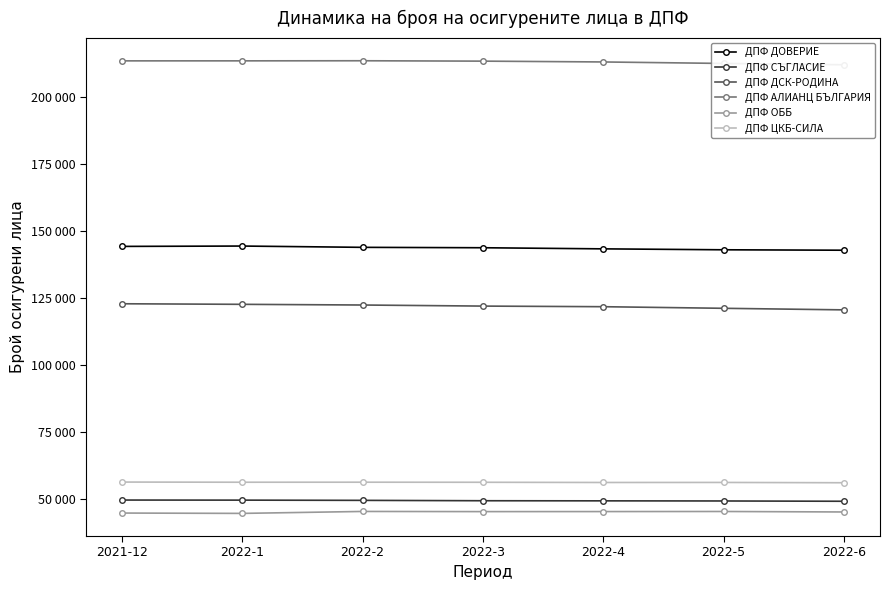

Reading left to right, transcribe all the data shown in this chart.

ДПФ ДОВЕРИЕ: 2021-12=144177	2022-1=144310	2022-2=143827	2022-3=143677	2022-4=143262	2022-5=142915	2022-6=142754
ДПФ СЪГЛАСИЕ: 2021-12=49610	2022-1=49579	2022-2=49495	2022-3=49354	2022-4=49312	2022-5=49265	2022-6=49156
ДПФ ДСК-РОДИНА: 2021-12=122791	2022-1=122581	2022-2=122325	2022-3=121924	2022-4=121695	2022-5=121099	2022-6=120516
ДПФ АЛИАНЦ БЪЛГАРИЯ: 2021-12=213351	2022-1=213356	2022-2=213391	2022-3=213248	2022-4=212943	2022-5=212388	2022-6=211896
ДПФ ОББ: 2021-12=44763	2022-1=44634	2022-2=45360	2022-3=45300	2022-4=45316	2022-5=45348	2022-6=45165
ДПФ ЦКБ-СИЛА: 2021-12=56317	2022-1=56253	2022-2=56265	2022-3=56237	2022-4=56160	2022-5=56176	2022-6=56061